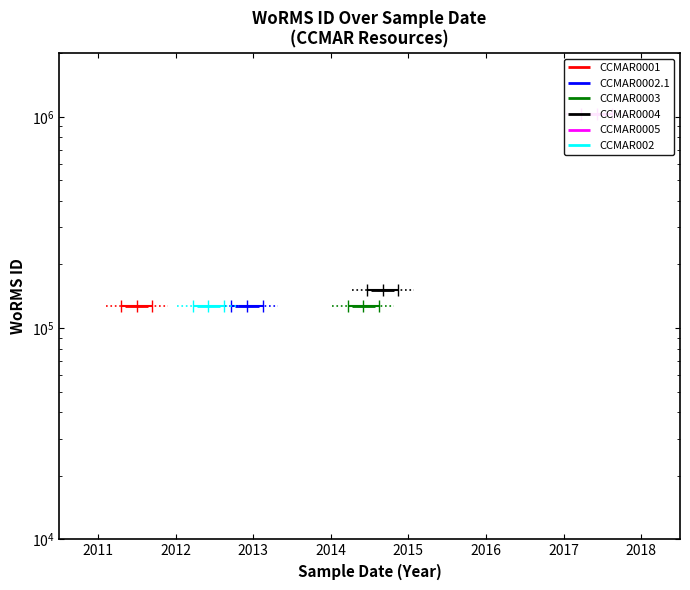

Which series has the widest spread of values?

CCMAR0001